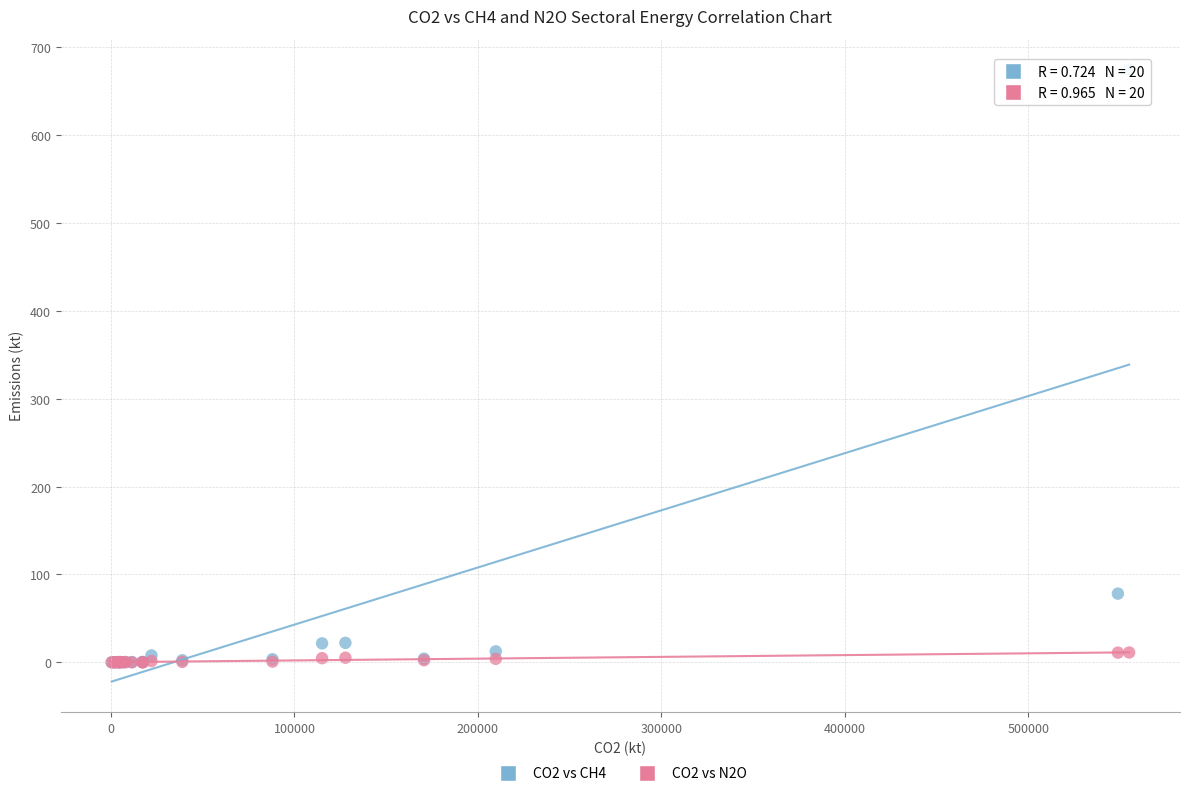

Across all series, what Y value is closest to 337?

78.2